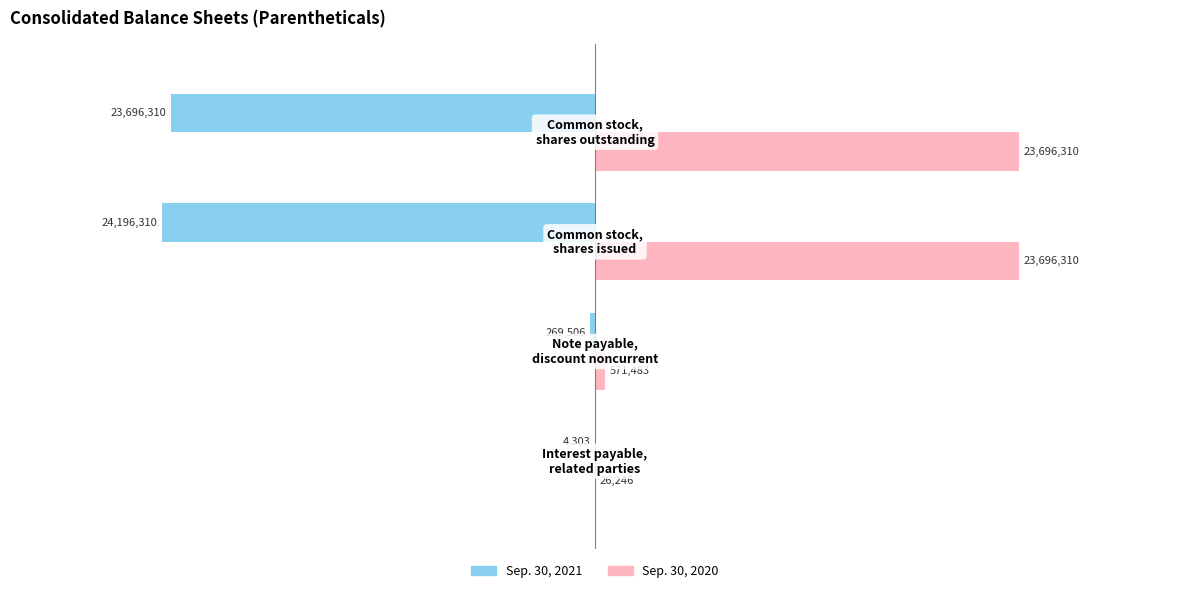

Which series has the largest total across all categories?

Sep. 30, 2020